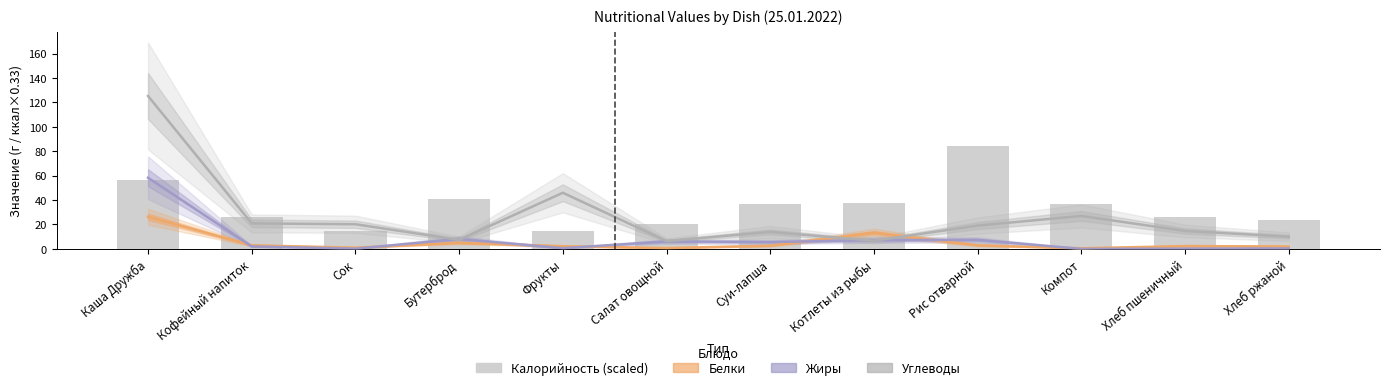

At which label is Белки closest to 13?

Котлеты из рыбы